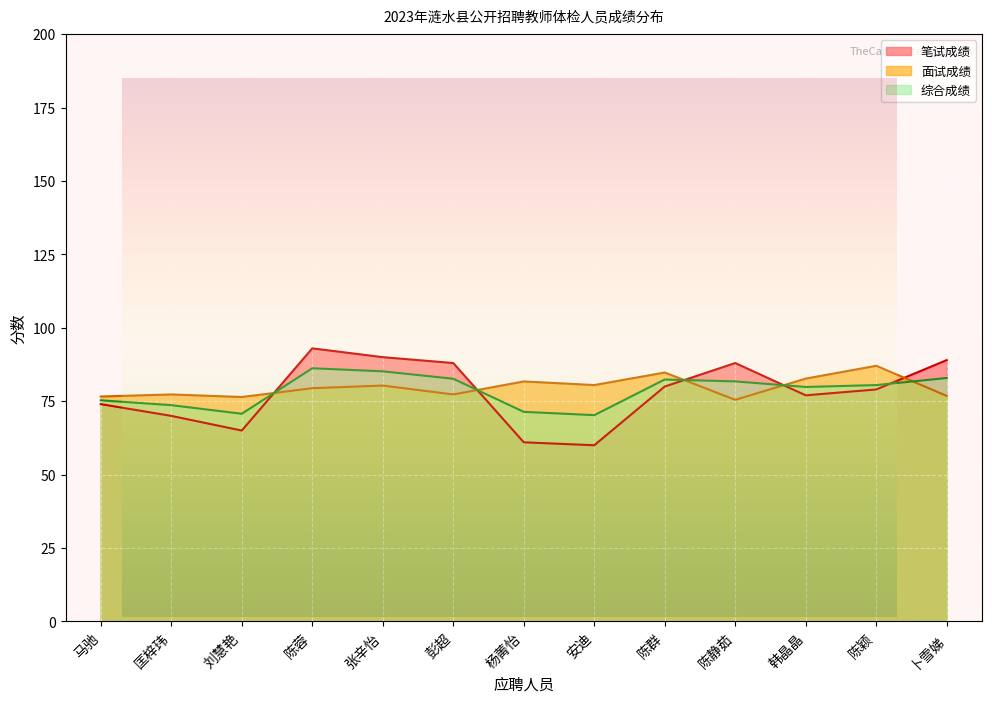

How many times do 总成绩 and 面试成绩 cross each other?

5